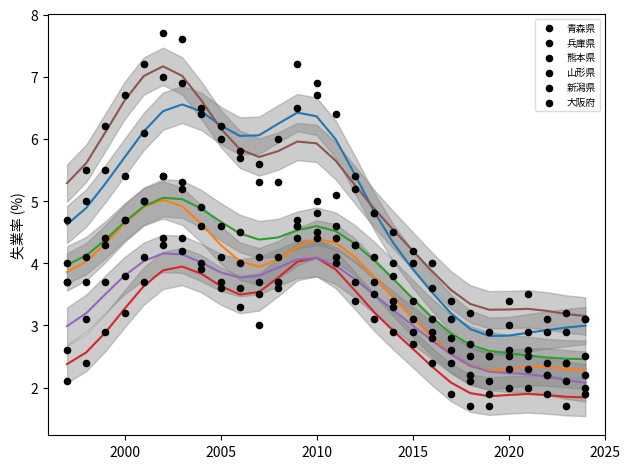

Which series has the widest spread of Y values?

大阪府